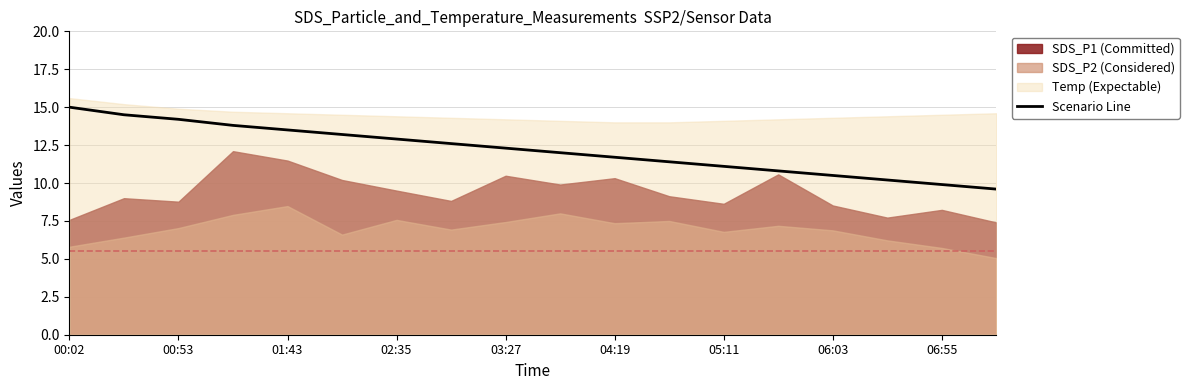

Which category has the highest value in the Scenario Line series?

00:02